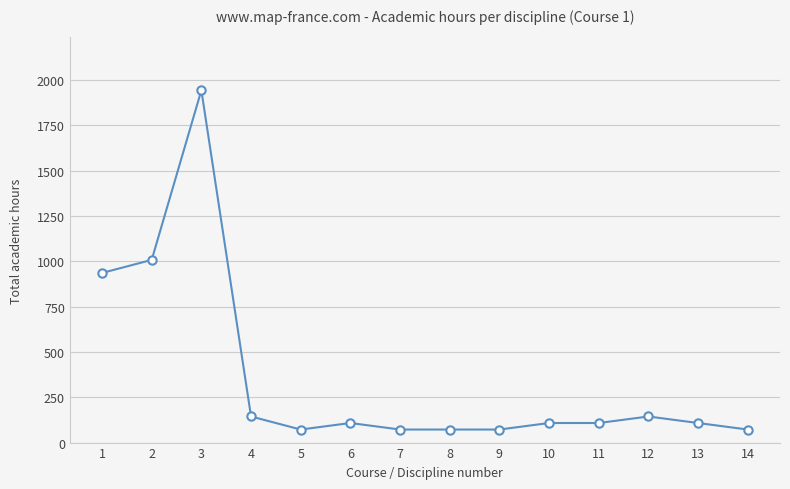

What is the value of the 7th point from the left?

72